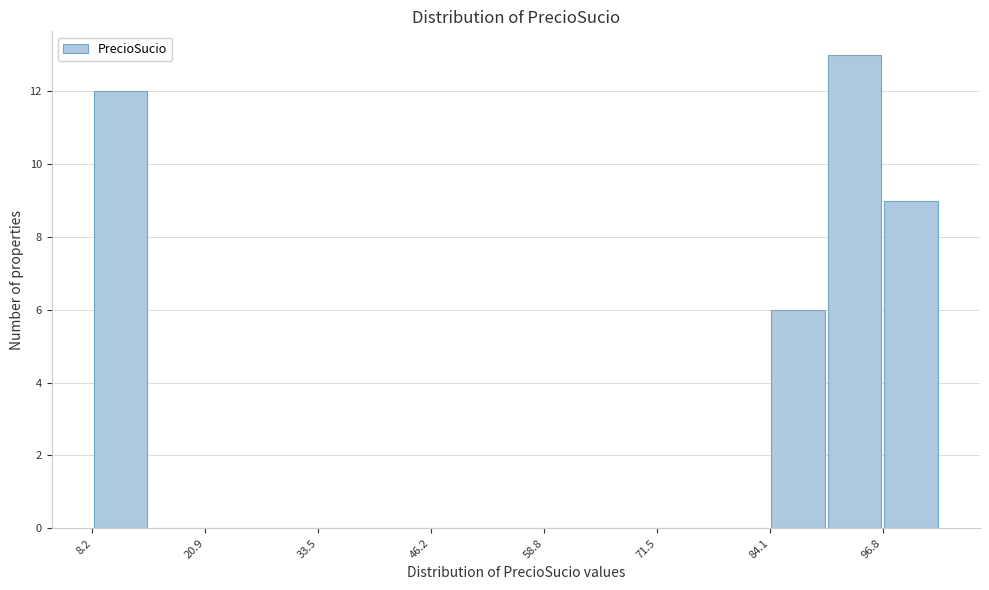

Around what value on the x-axis is the tallest bar? Give the approximate position of its centre, as read against the axis.

94